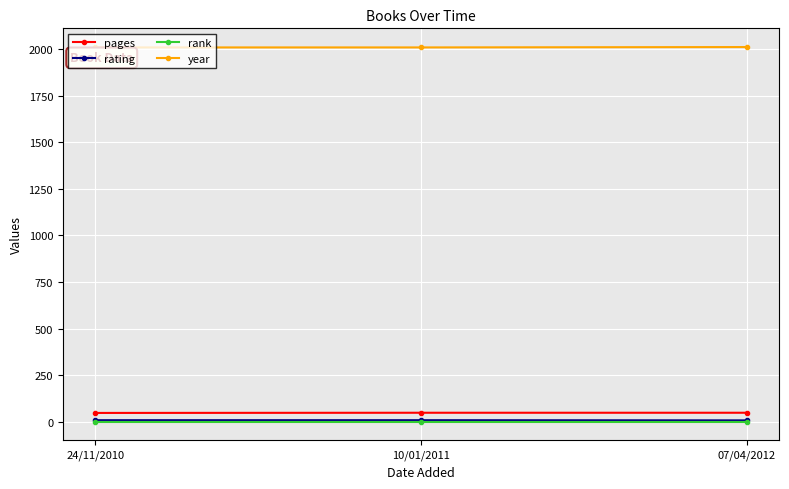

What is the greatest value displayed?

2012